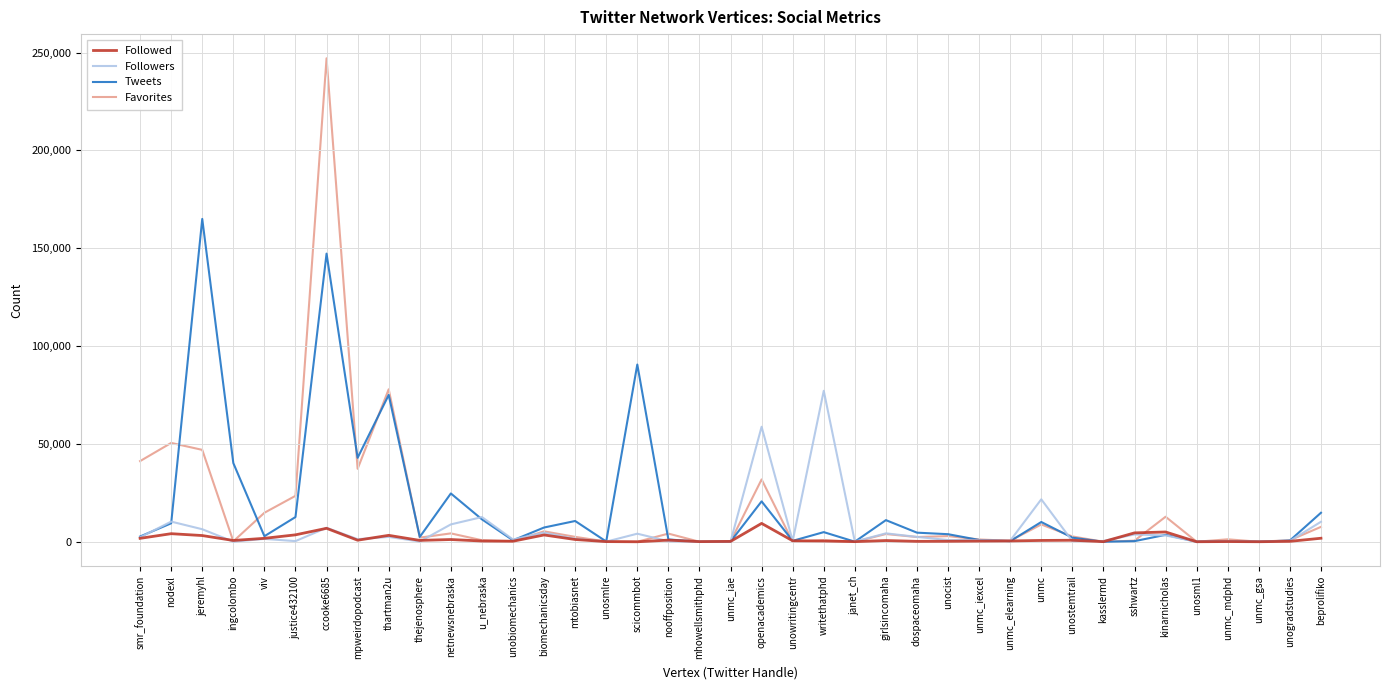

What are all the series names shown in the legend?

Followed, Followers, Tweets, Favorites